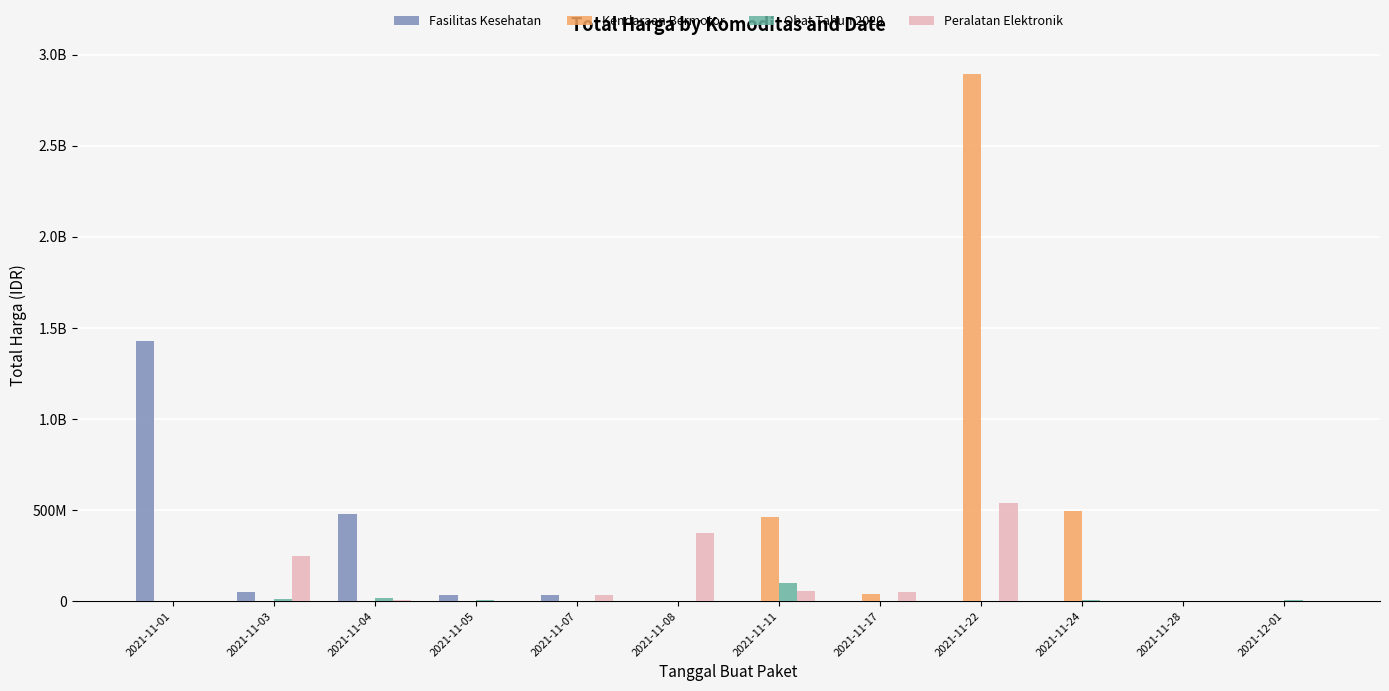

What are all the series names shown in the legend?

Fasilitas Kesehatan, Kendaraan Bermotor, Obat Tahun 2020, Peralatan Elektronik